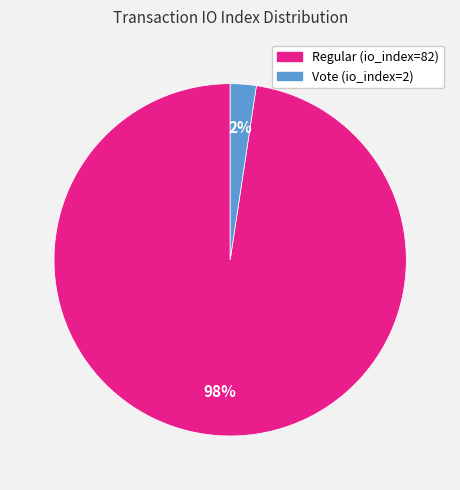

The Vote (io_index=2) slice represents 2% of the pie. True or false?

True